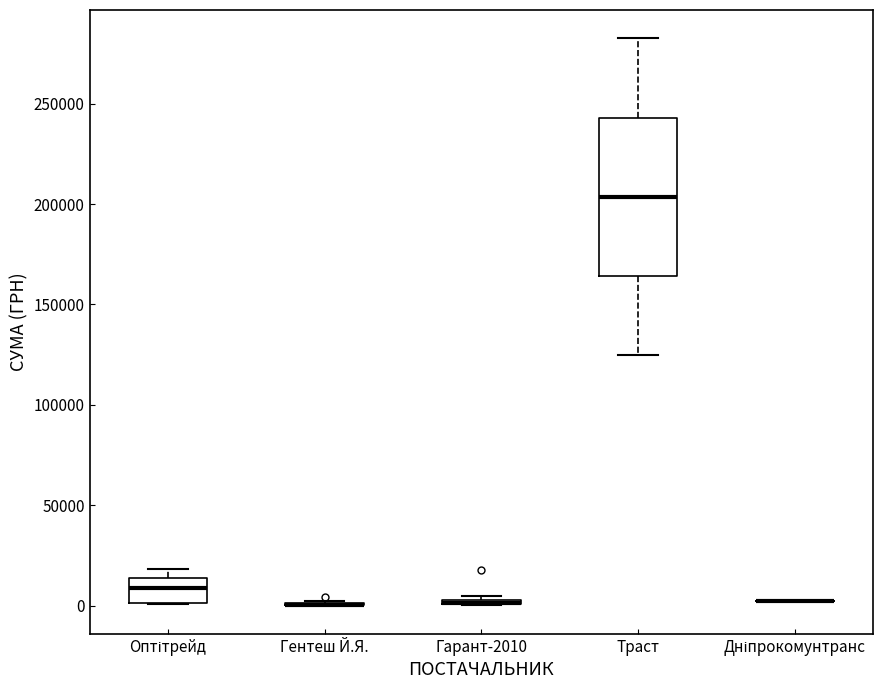

Which box is the tallest, from its lower edge to its upper edge?

Траст